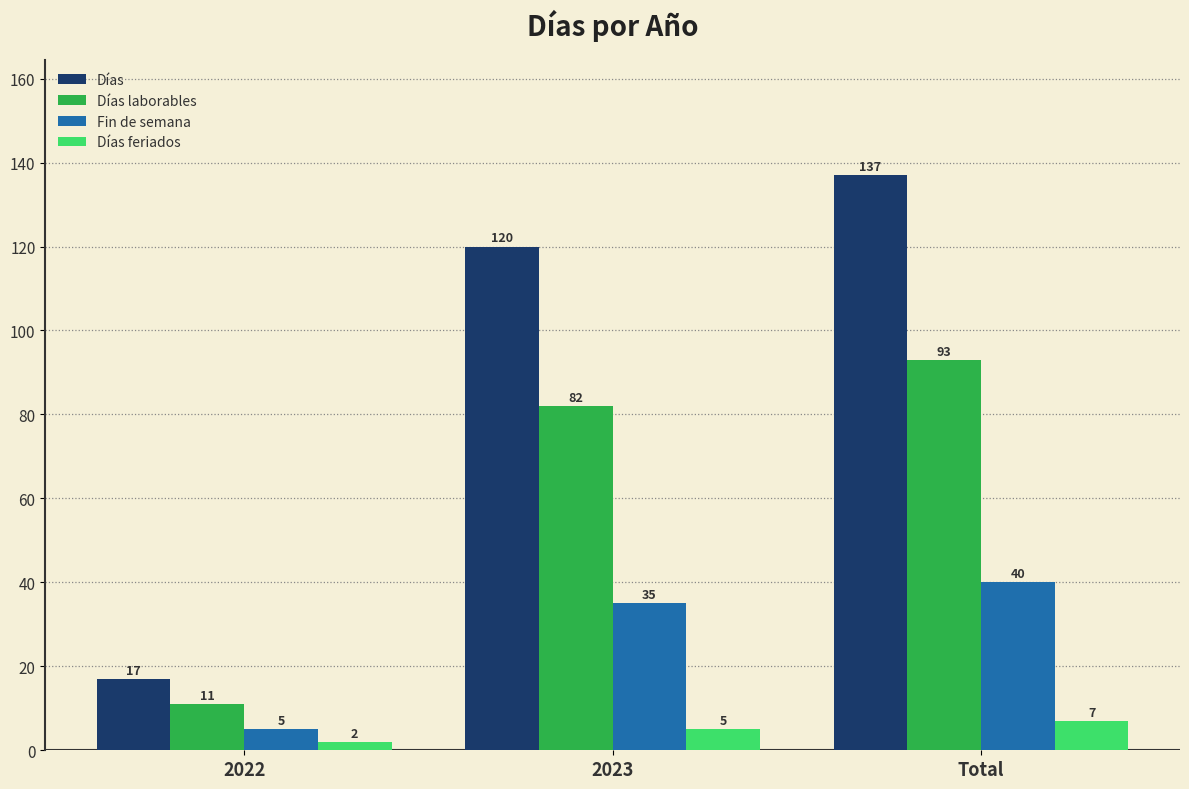

Between 2022 and Total, which series saw the biggest shift?

Días